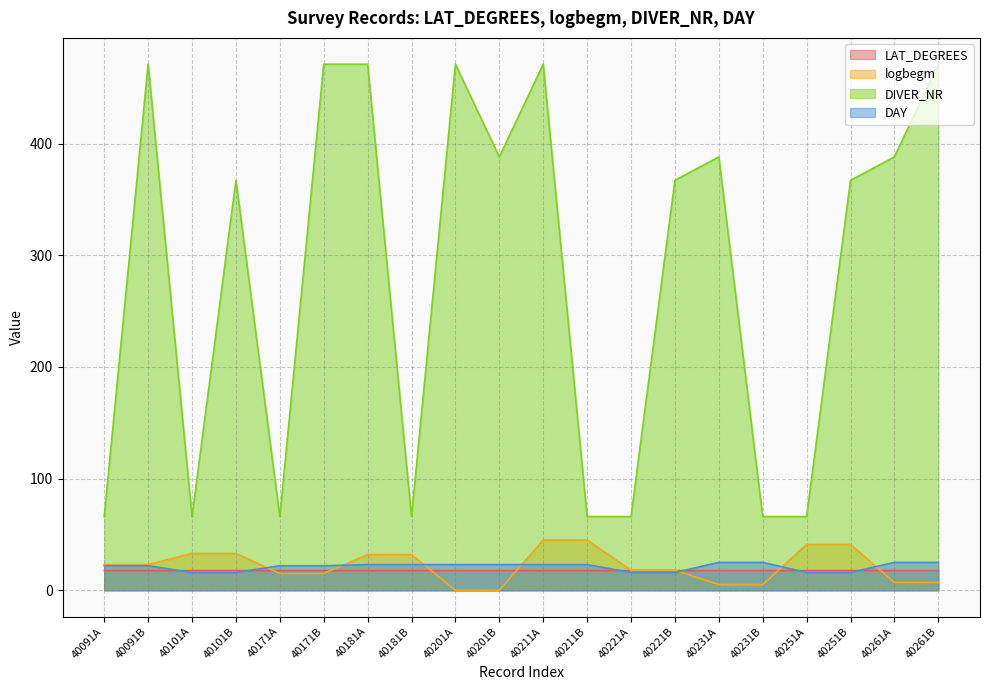

What is the value of the LAT_DEGREES point at the 6th from the left?

17.7